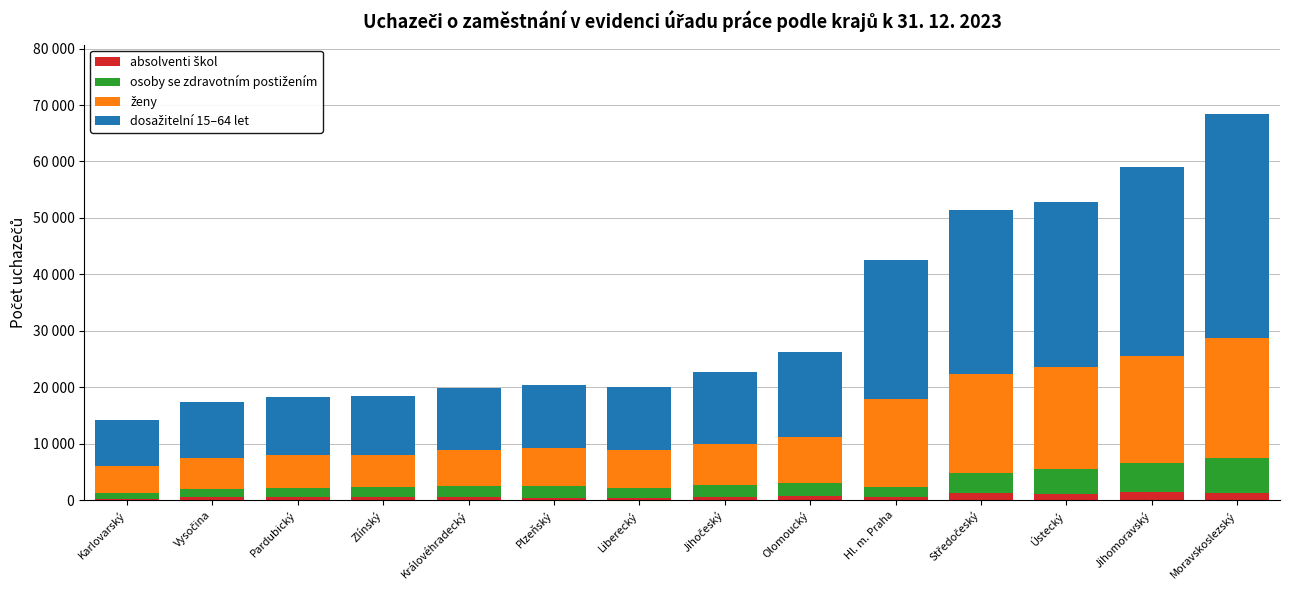

Are the bars horizontal?

No